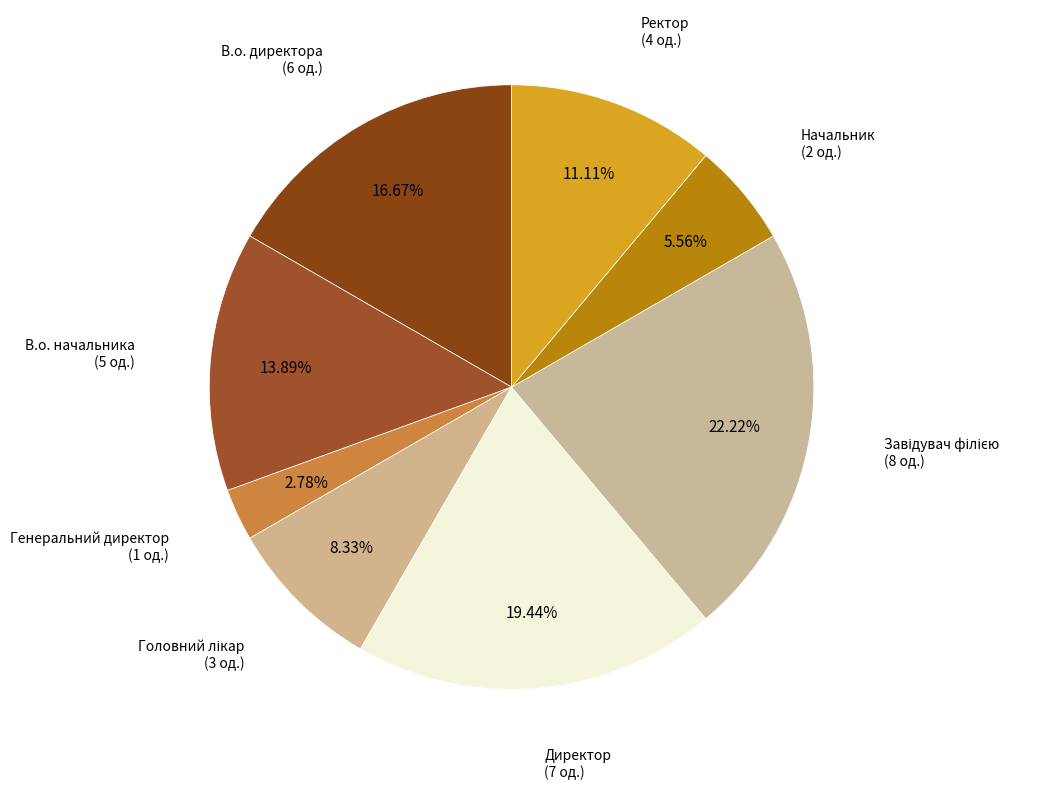

What is the smallest slice in the pie chart?

Генеральний директор